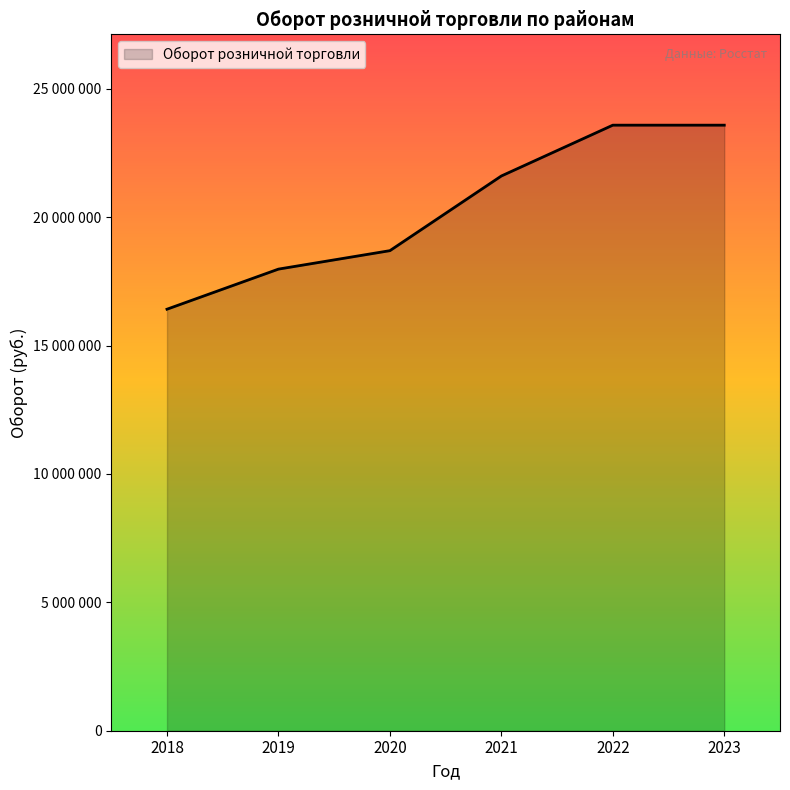

Is this an area chart (filled region under the line)?

Yes